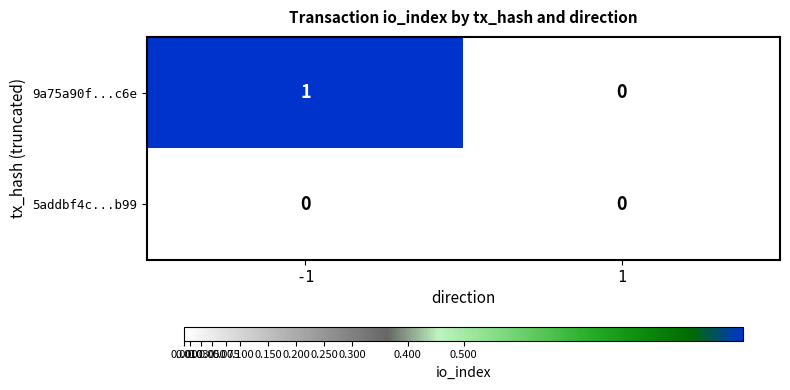

How many data points does each series have?

2